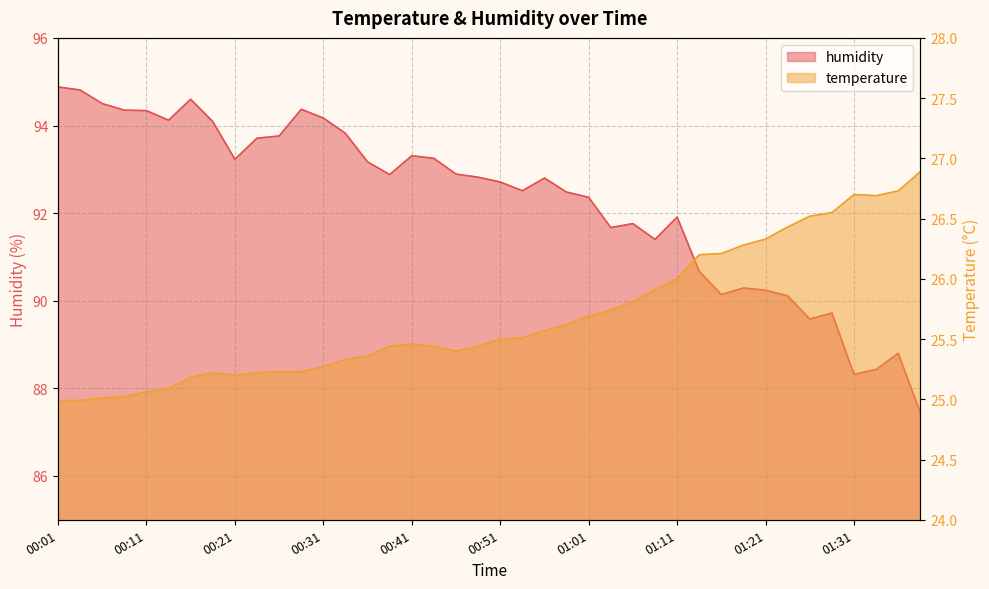

At which category does humidity reach its first local peak?

00:16